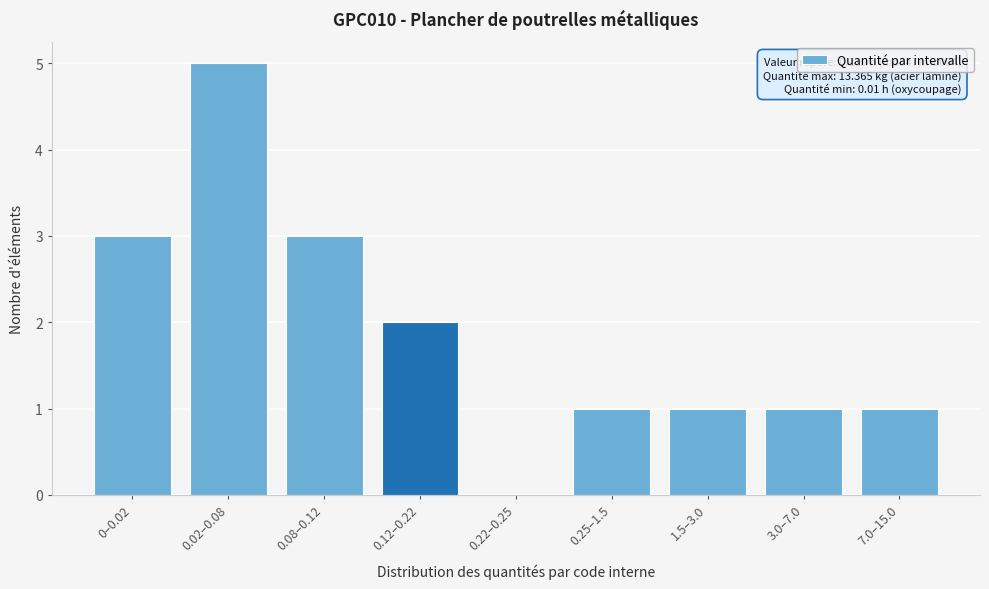

Reading left to right, transcribe all the data shown in this chart.

0–0.02=3	0.02–0.08=5	0.08–0.12=3	0.12–0.22=2	0.22–0.25=0	0.25–1.5=1	1.5–3.0=1	3.0–7.0=1	7.0–15.0=1